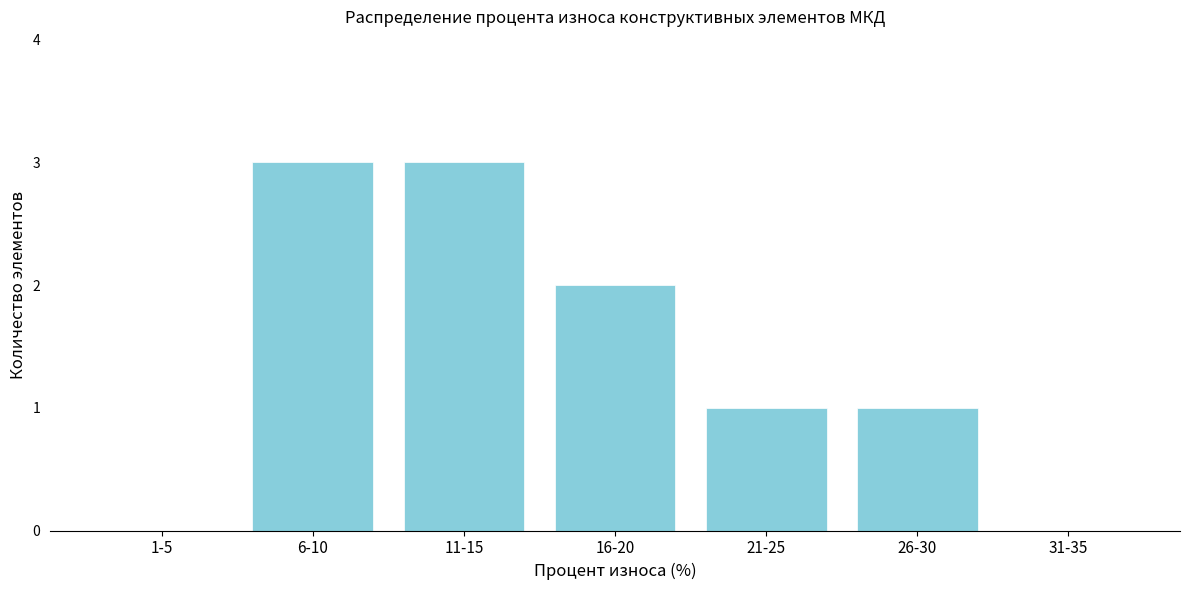

Reading left to right, extract all data points from this chart.

1-5=0	6-10=3	11-15=3	16-20=2	21-25=1	26-30=1	31-35=0